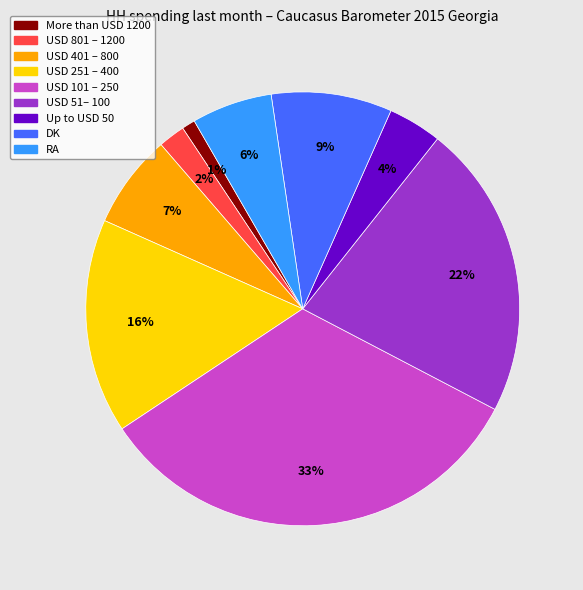

How many segments does this pie chart have?

9